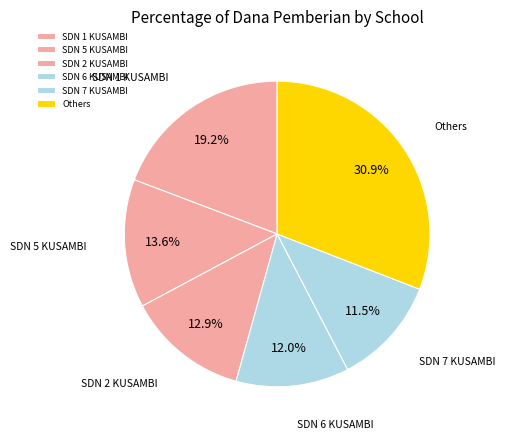

What is the largest slice in the pie chart?

Others